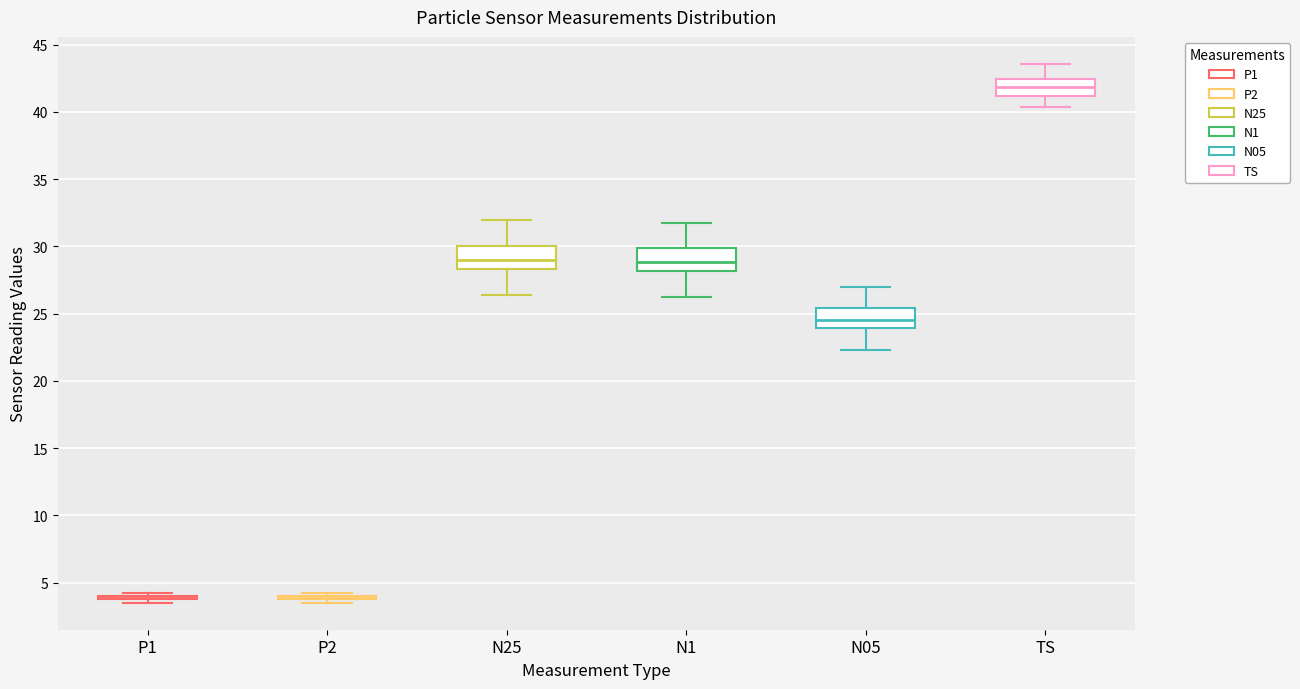

Reading left to right, read every box against the y-axis: the position of its median line, the range the box covers, and the ends of its whiskers. The values are not printed on the chart, so give them approximately, as read against the axis.

P1: box collapsed to a line at 4.0, whiskers 3.5 to 4.5
P2: box collapsed to a line at 4.0, whiskers 3.5 to 4.5
N25: median 29.0, box 28.5 to 30.0, whiskers 26.5 to 32.0
N1: median 29.0, box 28.0 to 30.0, whiskers 26.5 to 32.0
N05: median 24.5, box 24.0 to 25.5, whiskers 22.5 to 27.0
TS: median 42.0, box 41.0 to 42.5, whiskers 40.5 to 43.5